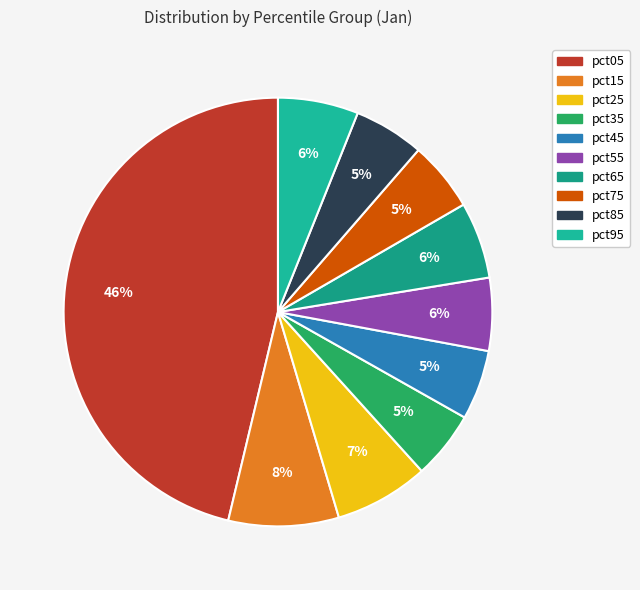

To the nearest percent, what percentage of the pie is pct45?

5%